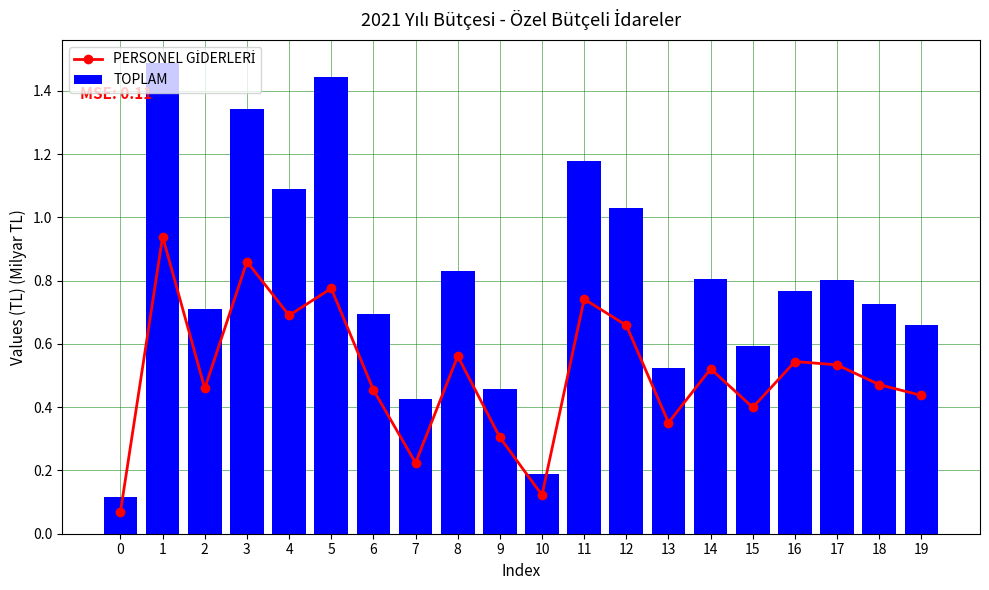

At how many categories does at least one series exceed 0?

20